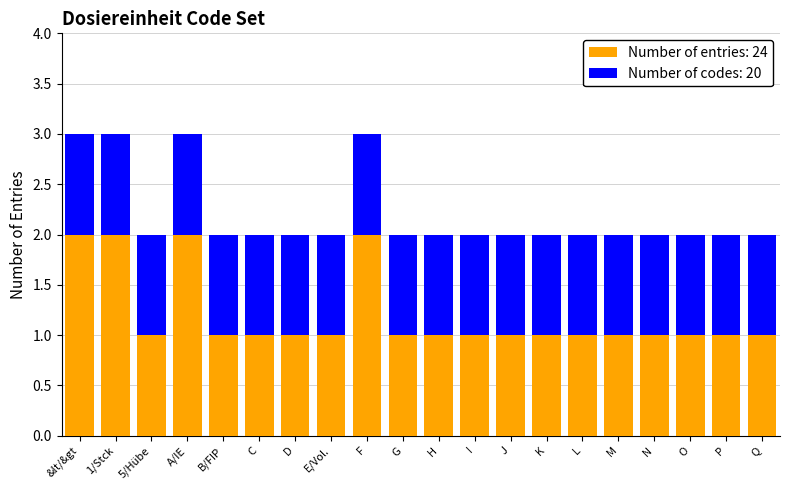

What is the total value across all series at &lt/&gt?

3